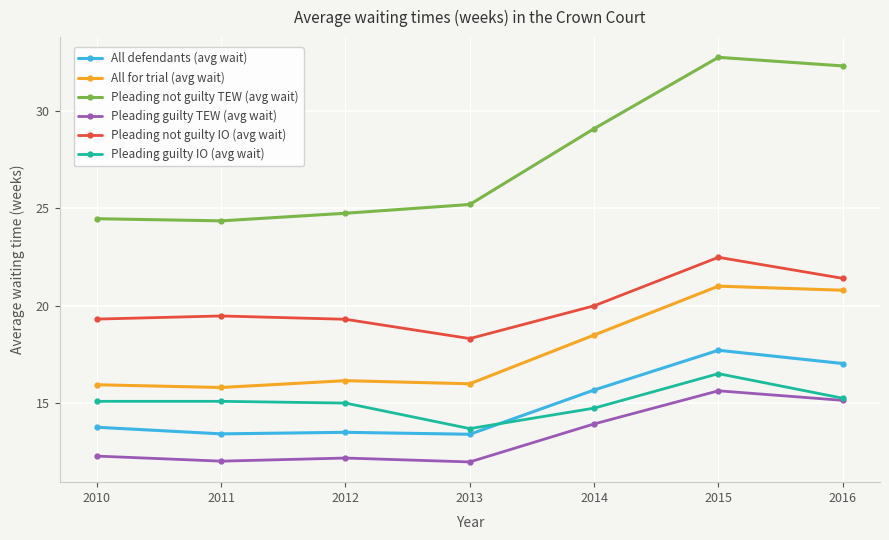

Is it true that Pleading guilty IO (avg wait) equals 15.0 at 2012?

True